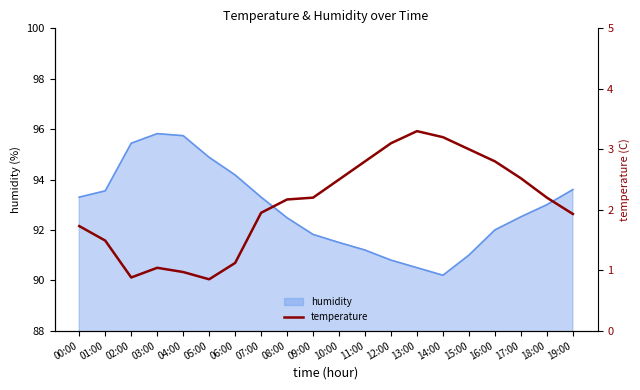

What is the highest value of the humidity series?

95.8